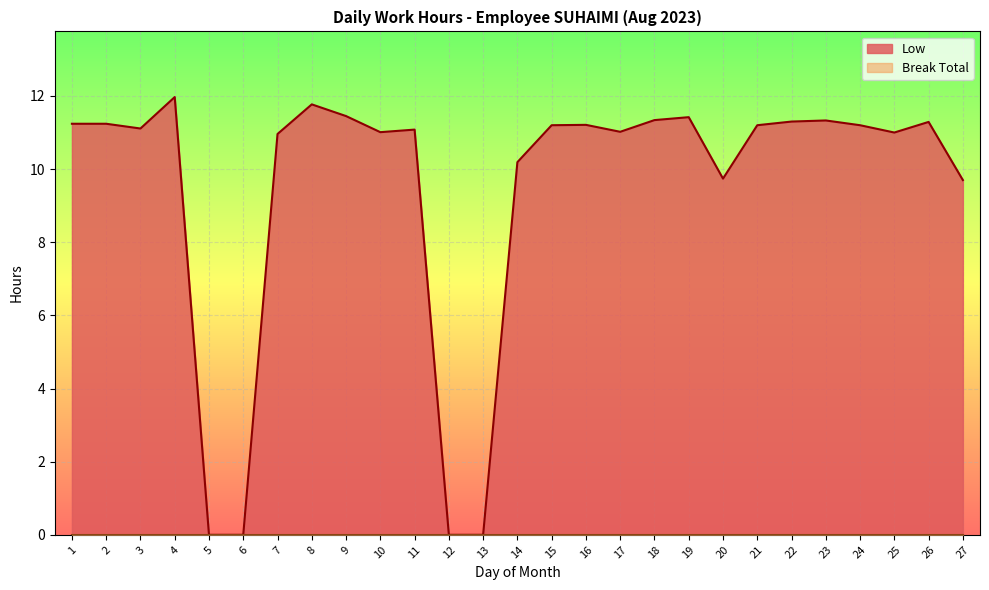

Which category has the highest value across all series?

4